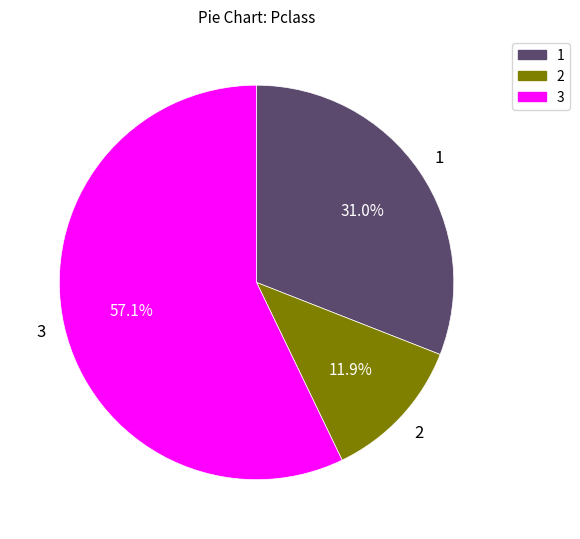

Is there any slice that represents more than half of the pie?

Yes